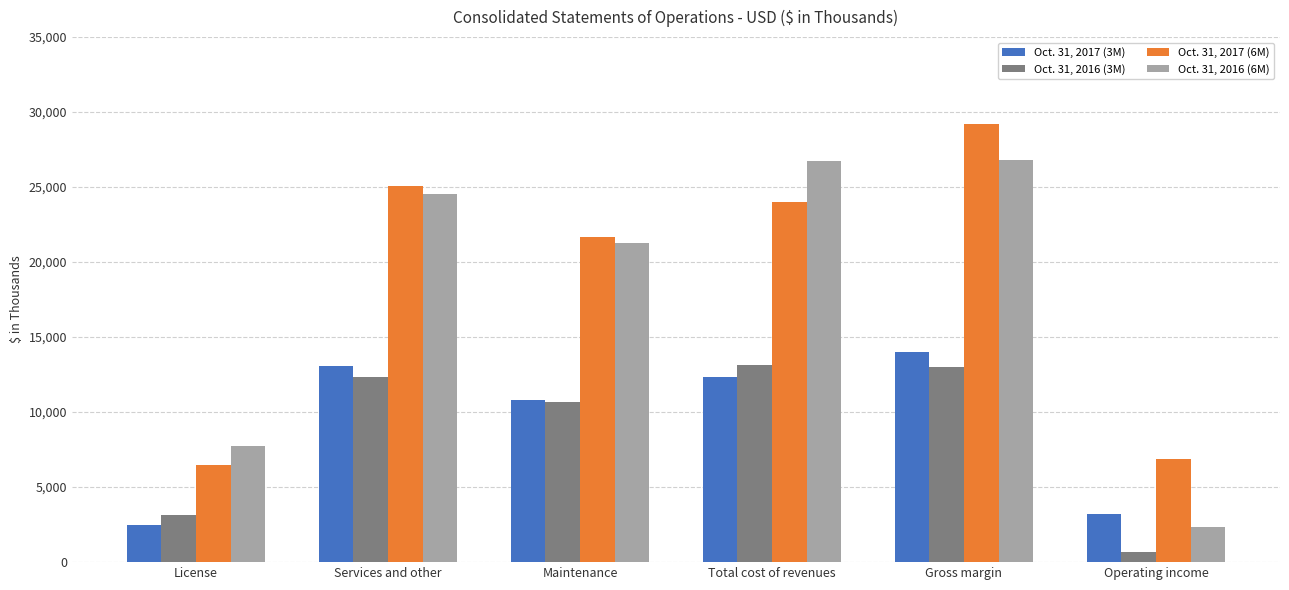

How many groups of bars are there?

6